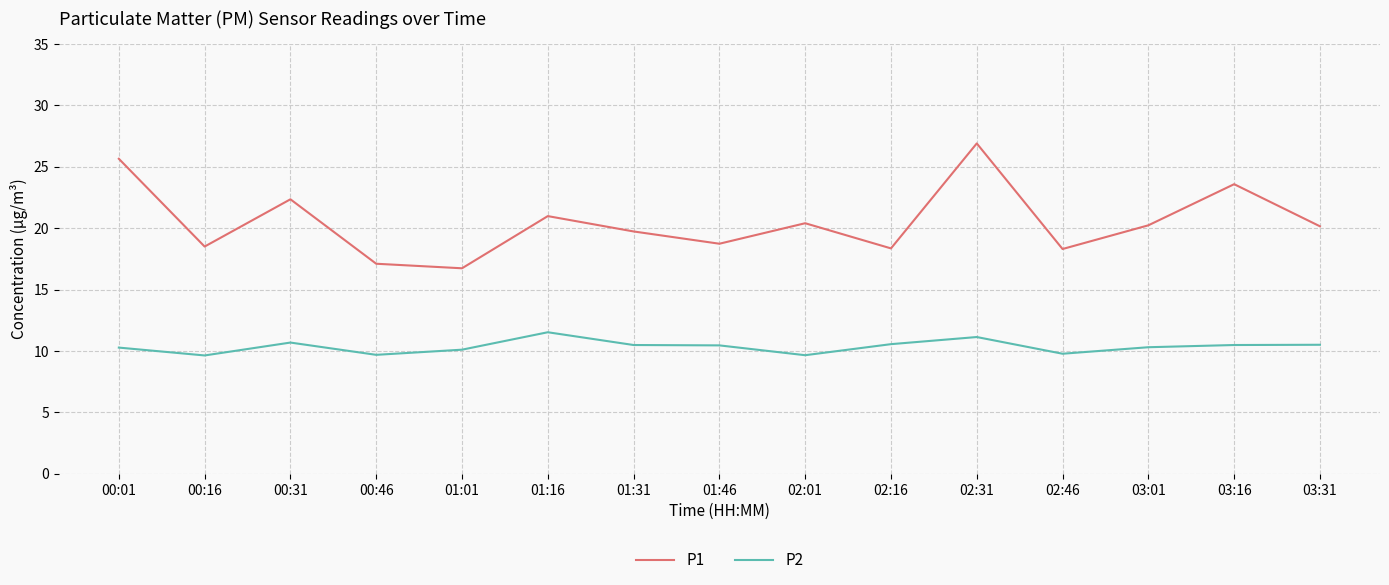

The P2 series shows 6.5 at 00:16. True or false?

False